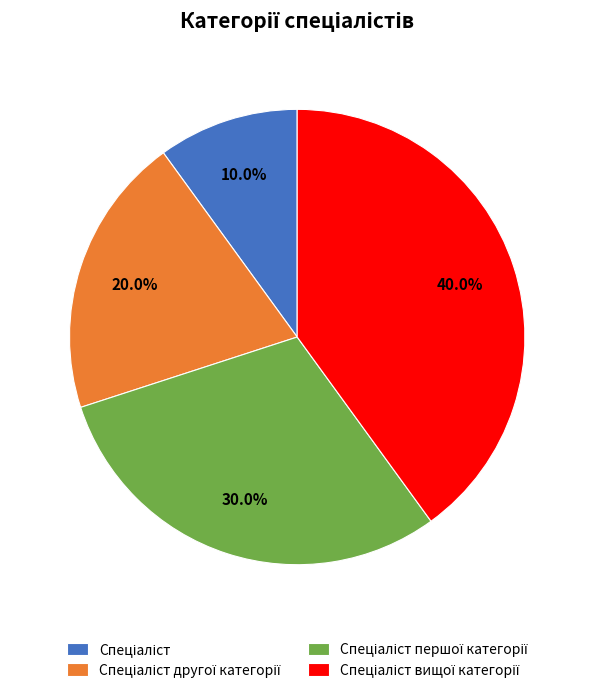

Is there any slice that represents more than half of the pie?

No